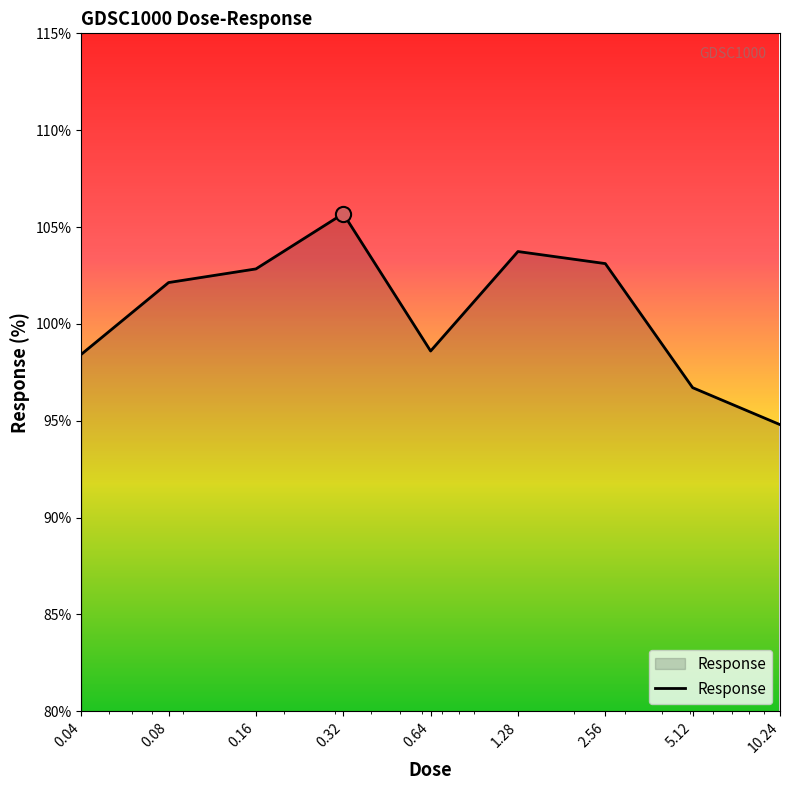

What is the smallest value displayed?

94.8